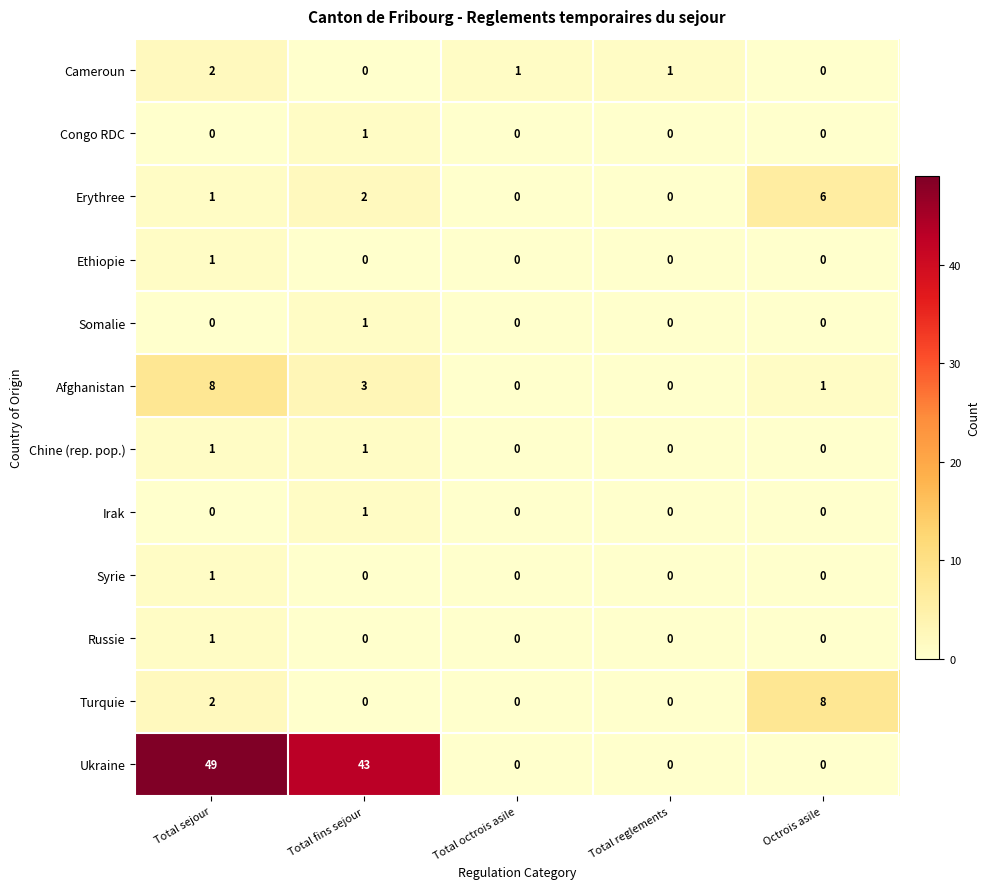

How many distinct data groups are displayed?

12